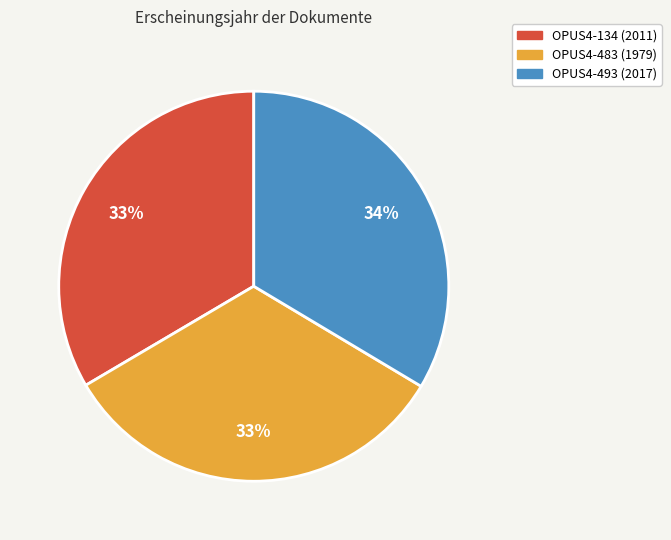

What percentage is the OPUS4-483 slice, to the nearest percent?

33%